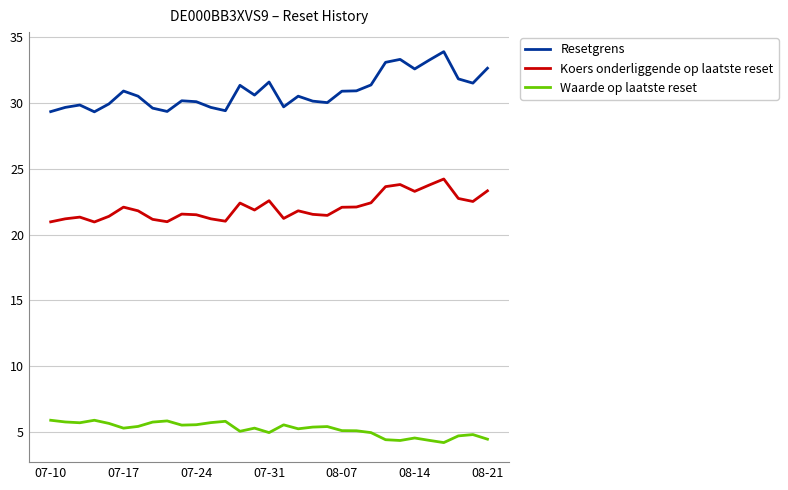

Which series has the largest range (max minus min)?

Resetgrens